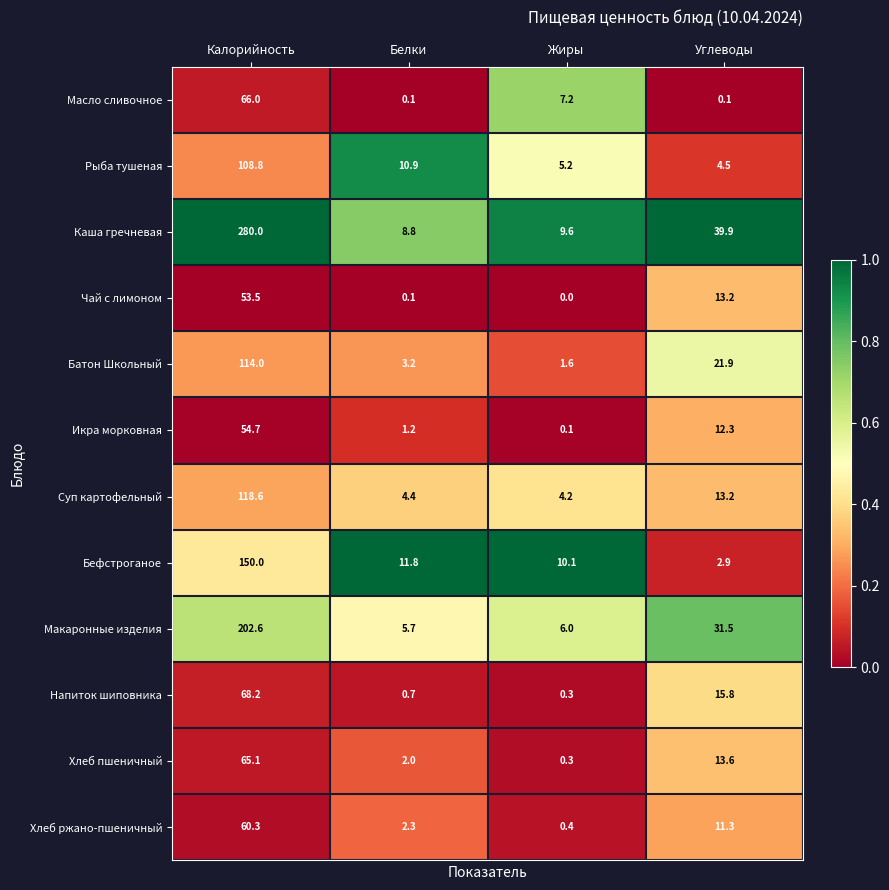

What is the difference between the highest and lowest values at Белки?

11.7